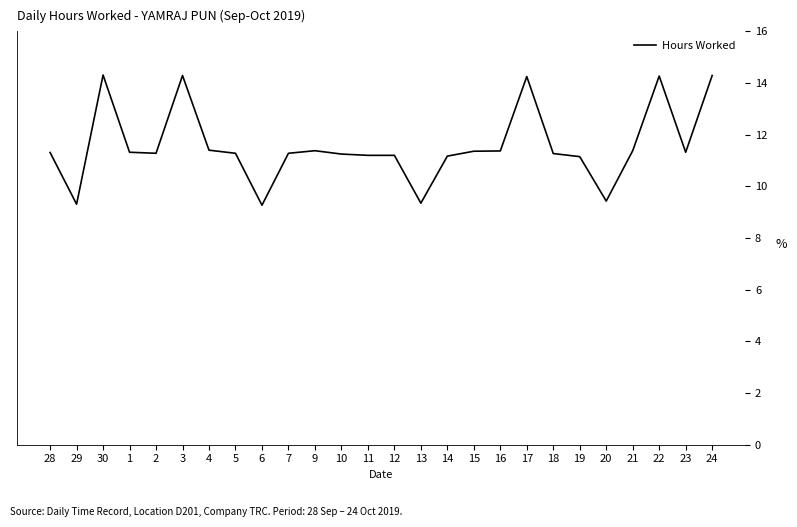

What is the difference between the maximum and minimum values?

5.0